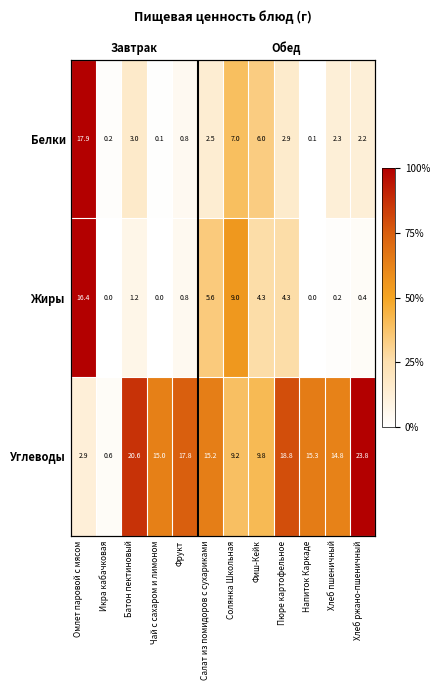

At which category is the sum across all series the highest?

Омлет паровой с мясом